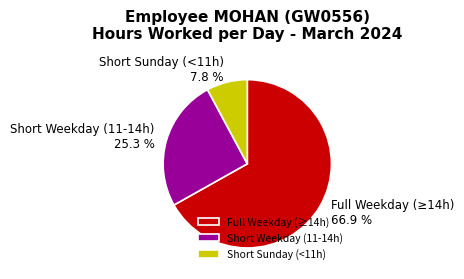

To the nearest percent, what is the difference between the largest and smallest slice percentages?

59%